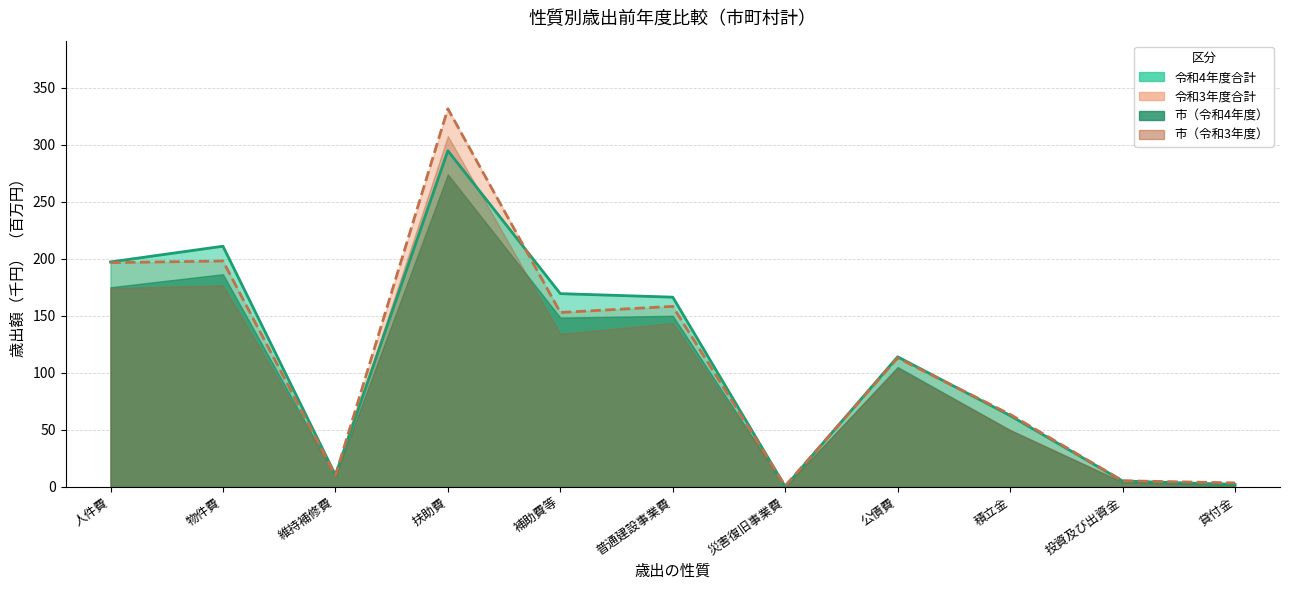

List the labels in order of 令和4年度 value, smallest first.

災害復旧事業費, 貸付金, 投資及び出資金, 維持補修費, 積立金, 公債費, 普通建設事業費, 補助費等, 人件費, 物件費, 扶助費